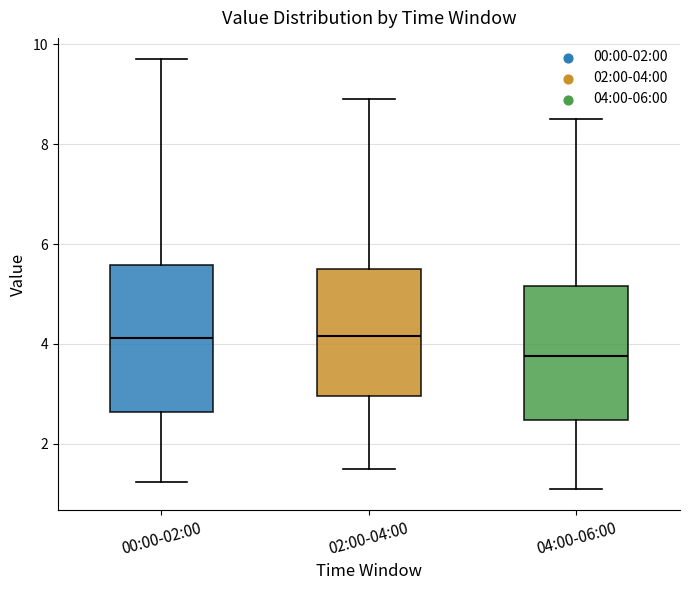

Which box is the tallest, from its lower edge to its upper edge?

00:00-02:00